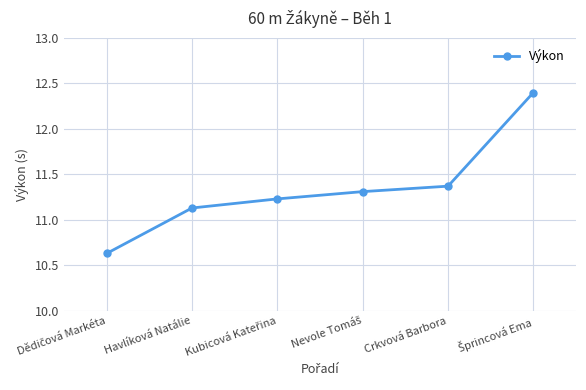

Between Havlíková Natálie and Crkvová Barbora, which is larger?

Crkvová Barbora